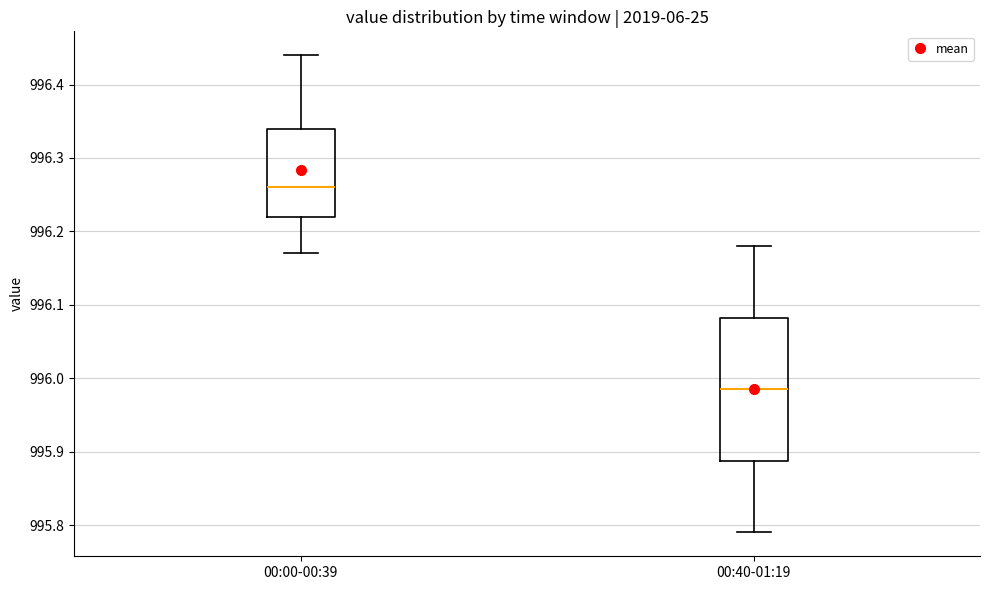

Comparing the boxes themselves (not the whiskers), which one is the tallest?

00:40-01:19